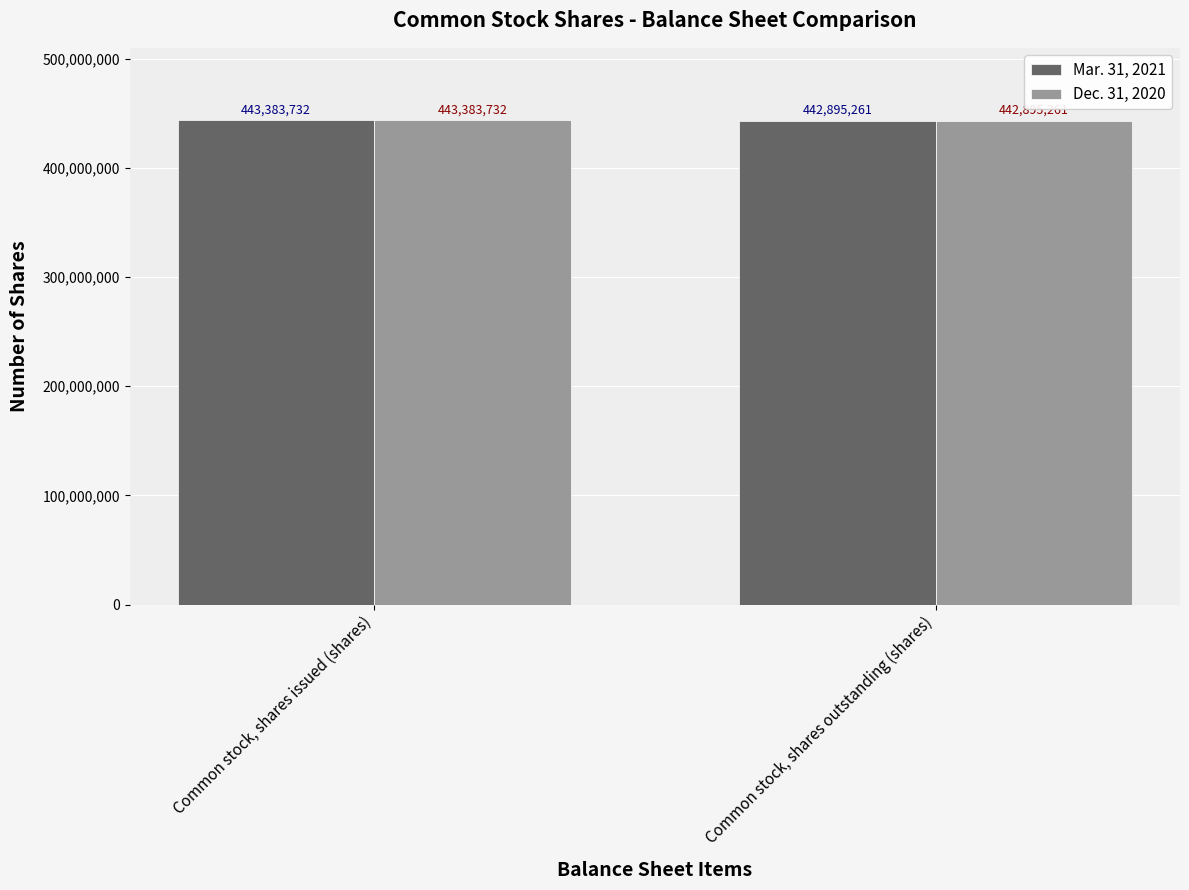

What is the difference between the maximum and minimum values in the Dec. 31, 2020 series?

488471